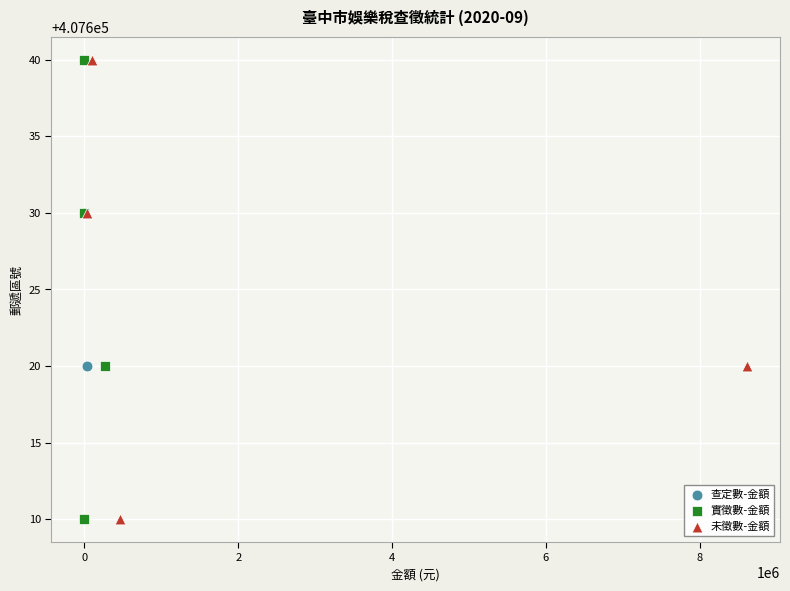

What are all the series names shown in the legend?

查定數-金額, 實徵數-金額, 未徵數-金額